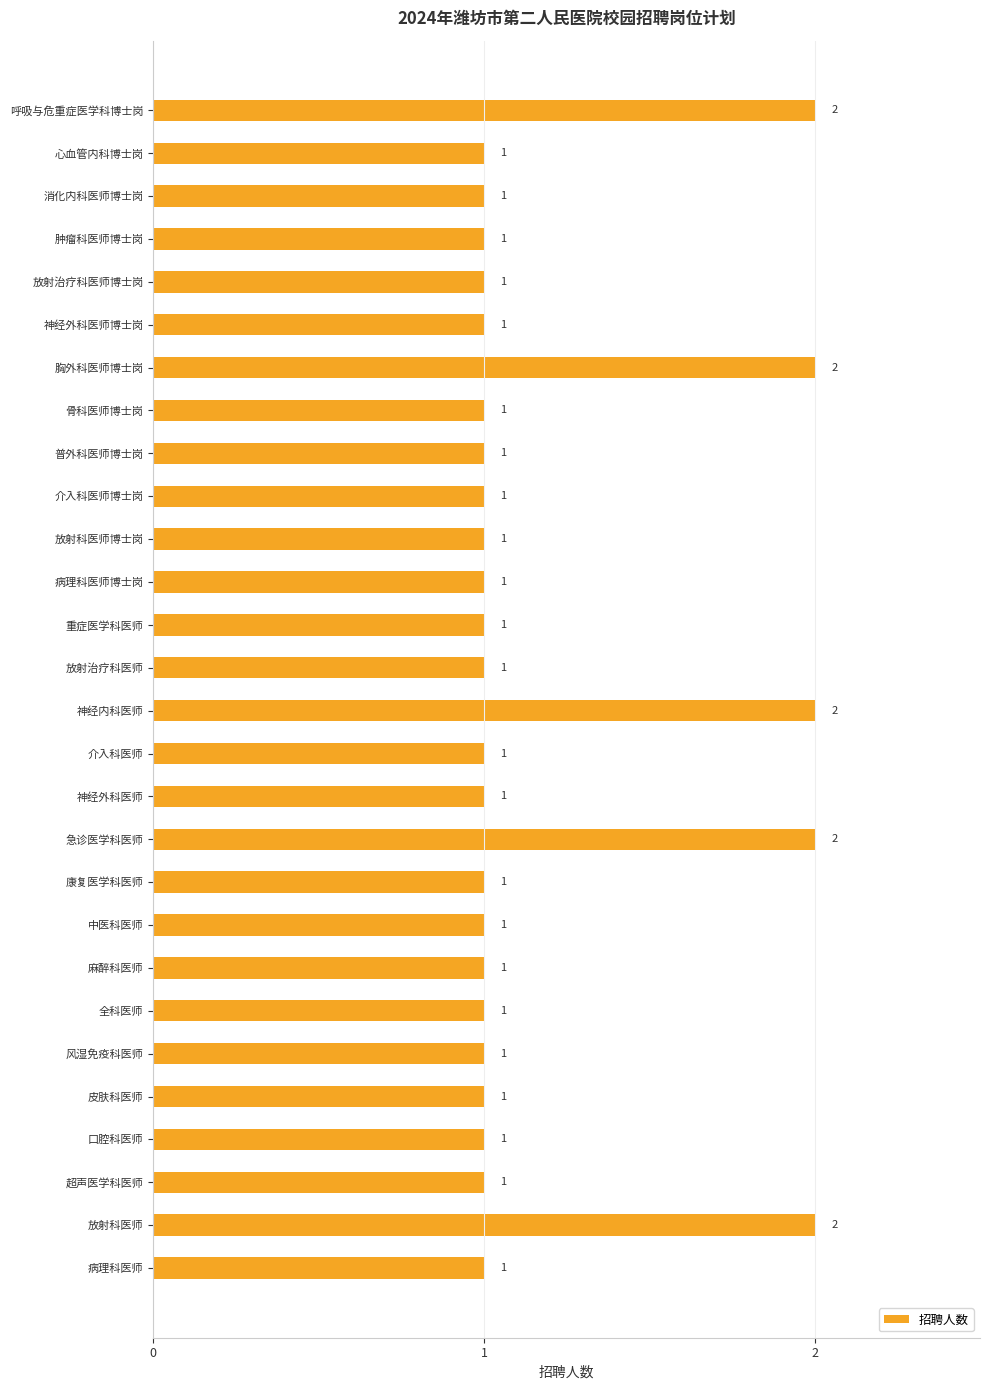

The chart shows a value of 1 at 皮肤科医师. True or false?

True